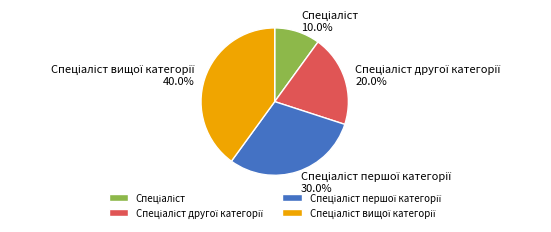

To the nearest percent, what portion does Спеціаліст вищої категорії represent?

40%